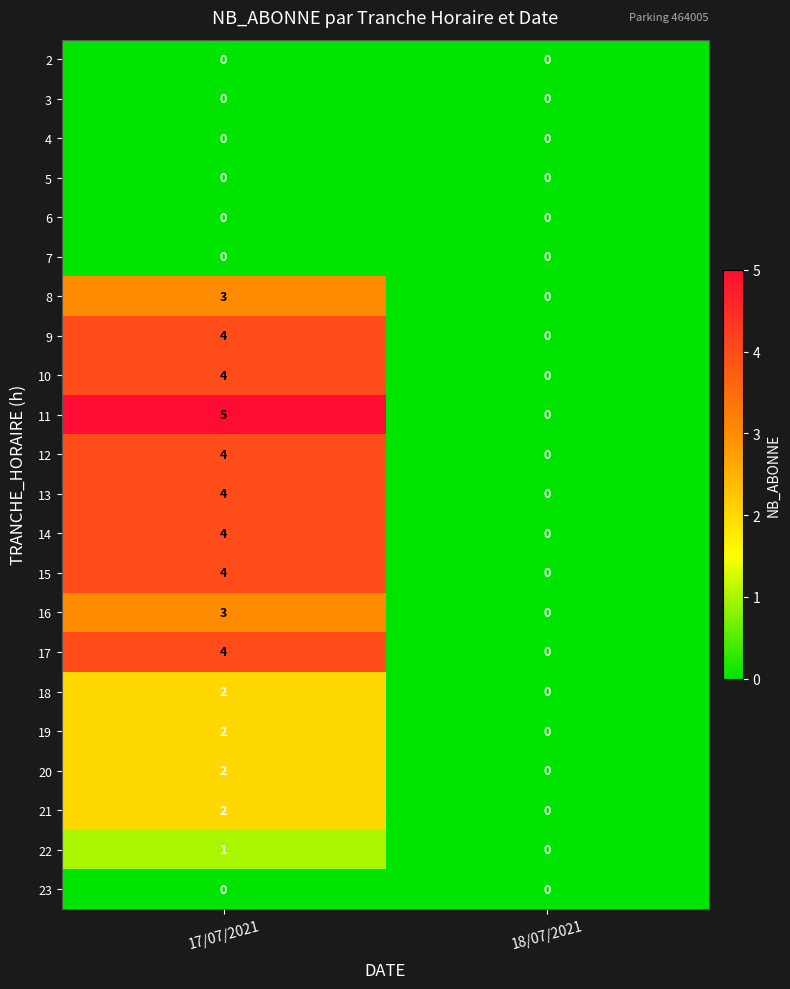

Count the number of data series in this chart.

22